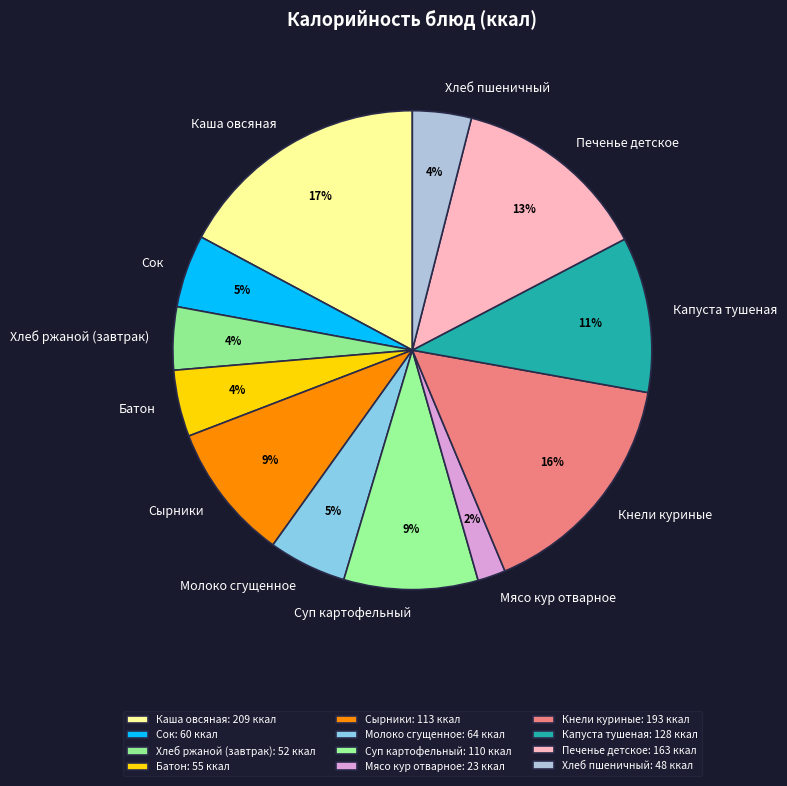

Count the number of slices in the pie.

12